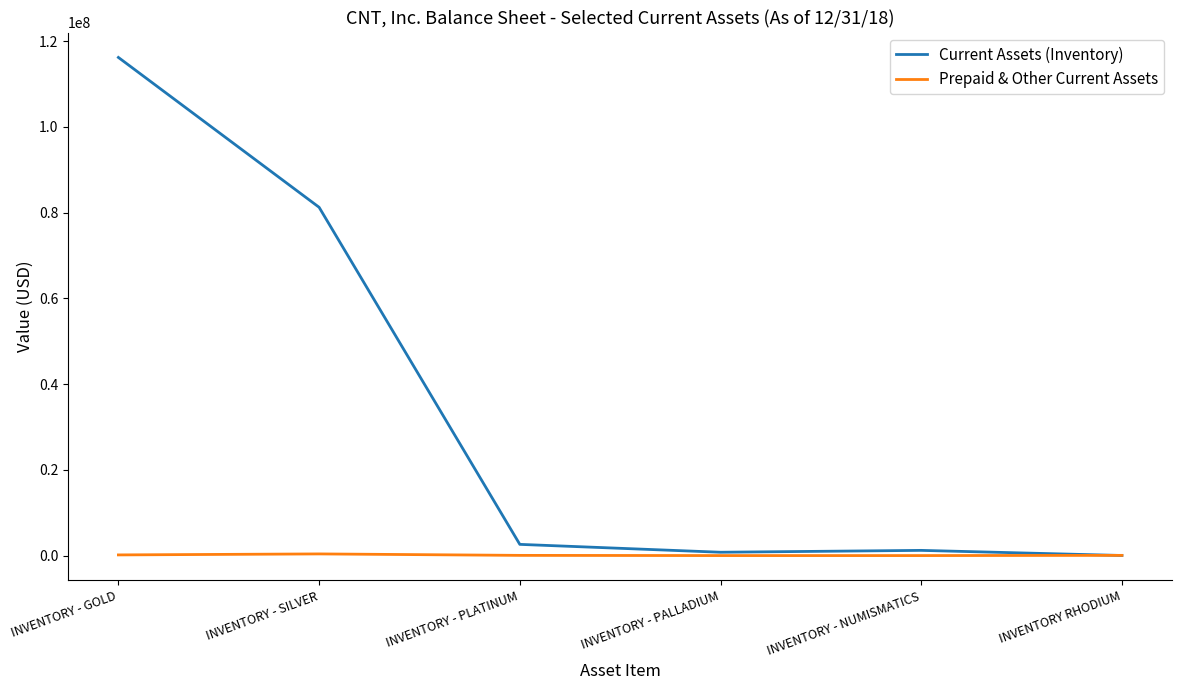

What is the maximum value for Current Assets (Inventory)?

116167762.9